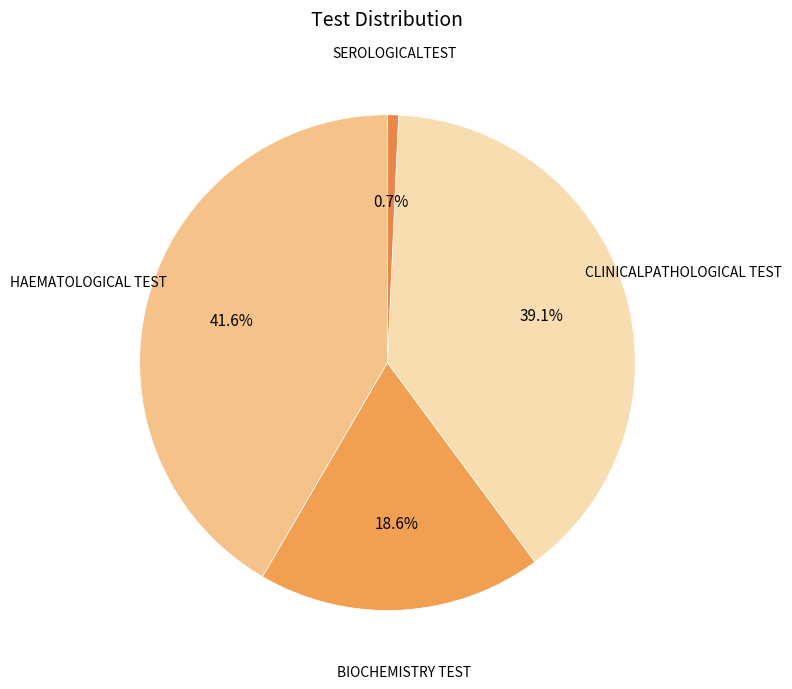

How many slices are in this pie chart?

4